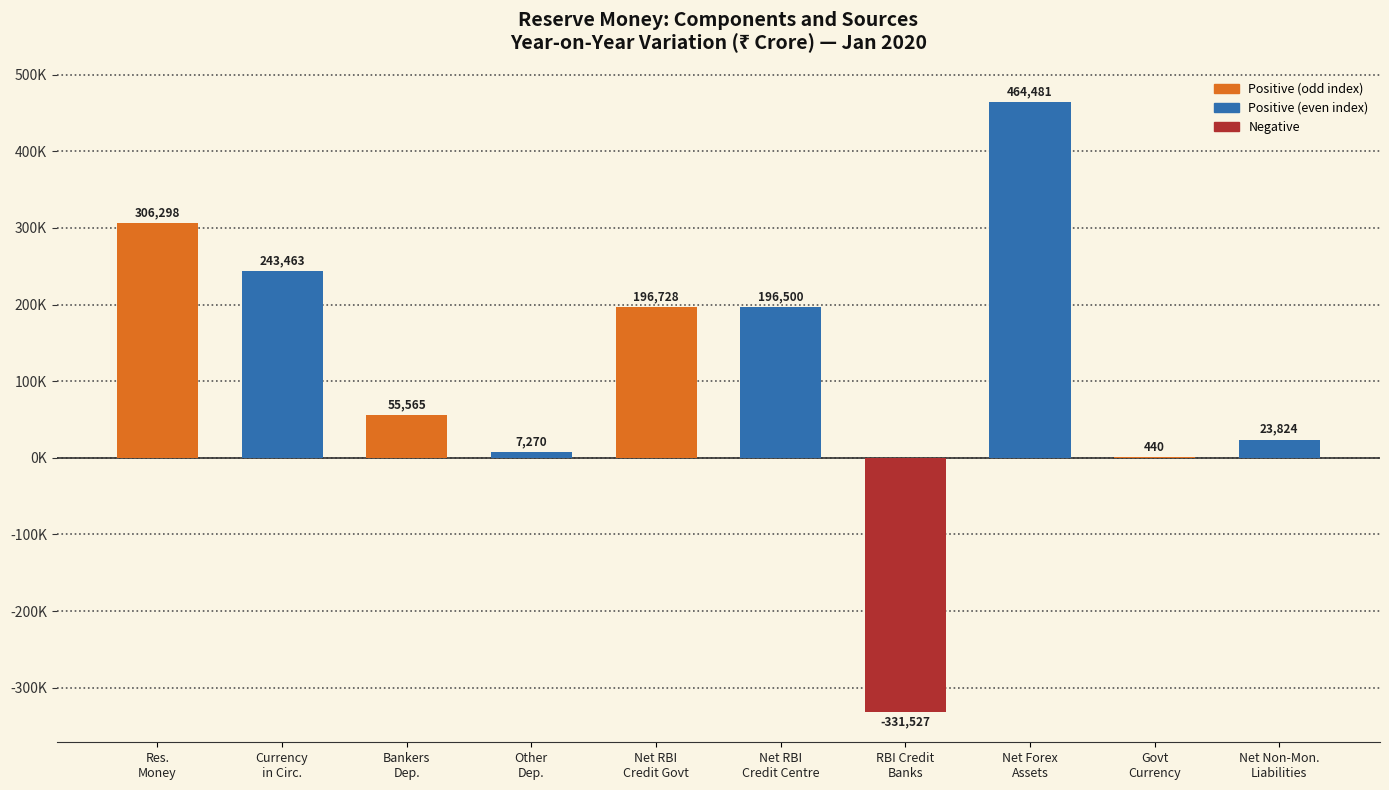

What is the smallest value displayed?

-331527